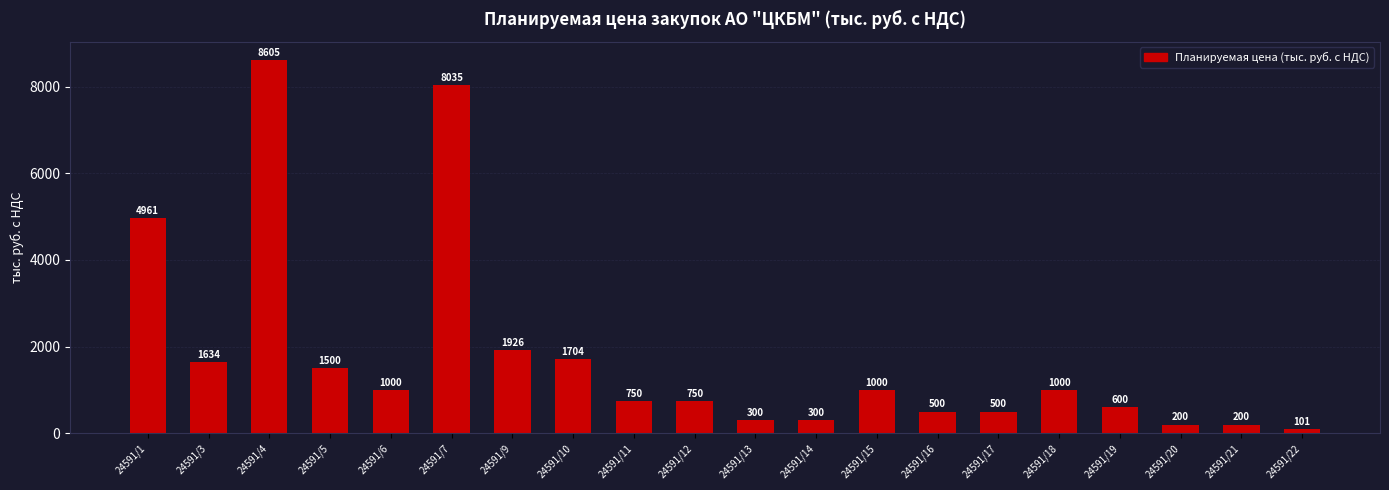

Is it true that the value at 24591/5 is 1500.0?

True